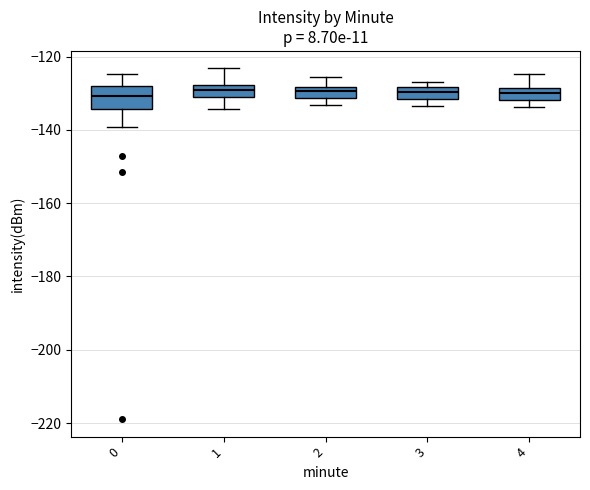

Comparing the boxes themselves (not the whiskers), which one is the tallest?

0